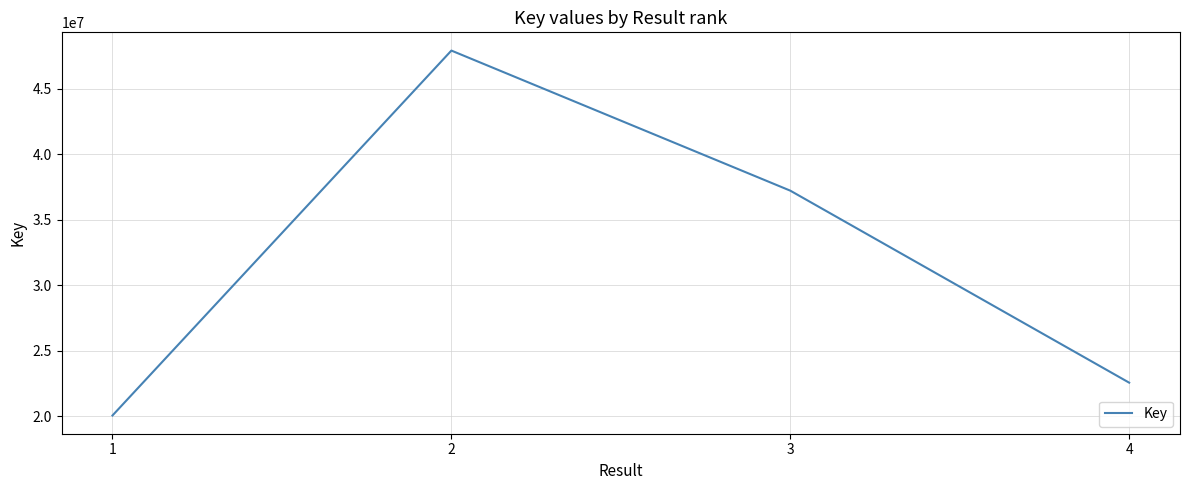

True or false: the data has more than 2 interior local peaks.

False